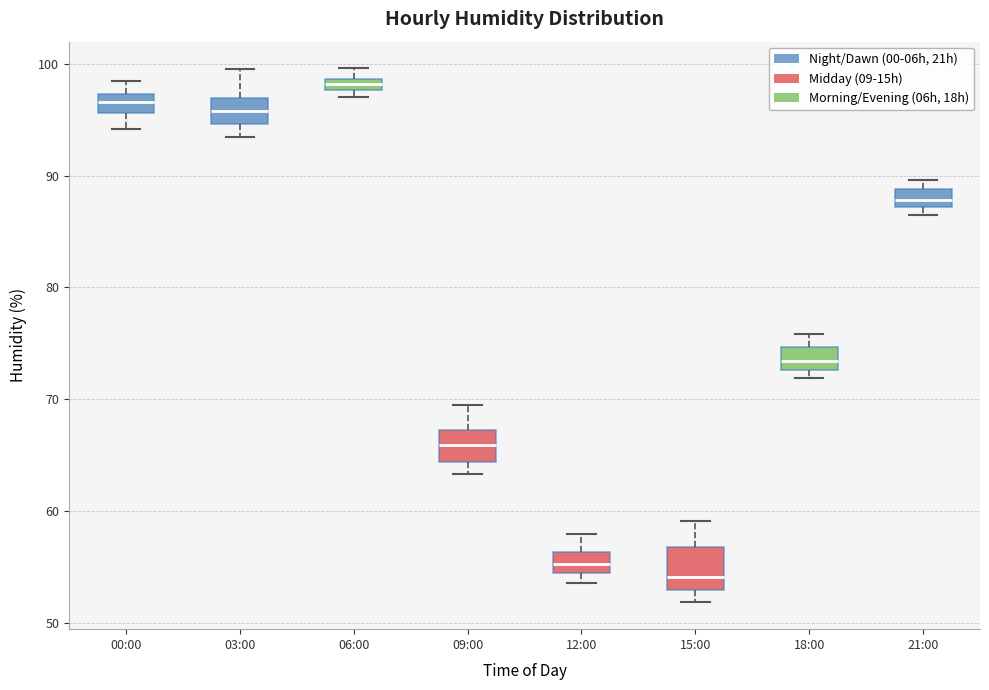

Where does the lower whisker of the box for 03:00 end on the y-axis? The values are not printed on the chart, so give them approximately, as read against the axis.

94